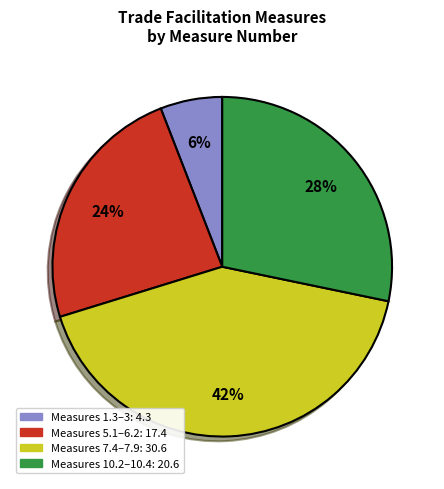

Is there any slice that represents more than half of the pie?

No